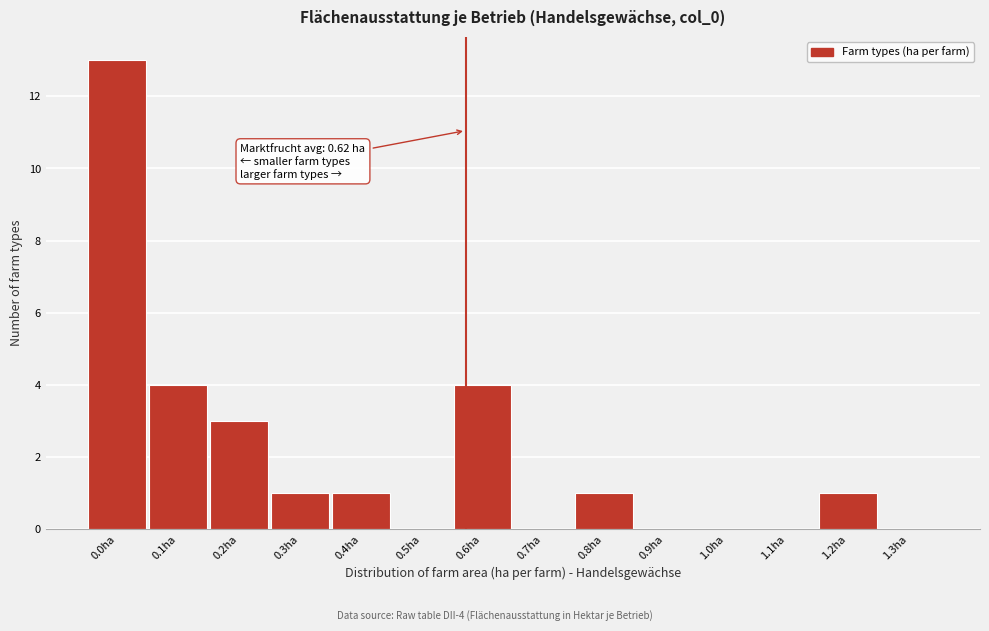

Reading right to left, what are all the values shown in this chart?

1.3ha=0	1.2ha=1	1.1ha=0	1.0ha=0	0.9ha=0	0.8ha=1	0.7ha=0	0.6ha=4	0.5ha=0	0.4ha=1	0.3ha=1	0.2ha=3	0.1ha=4	0.0ha=13